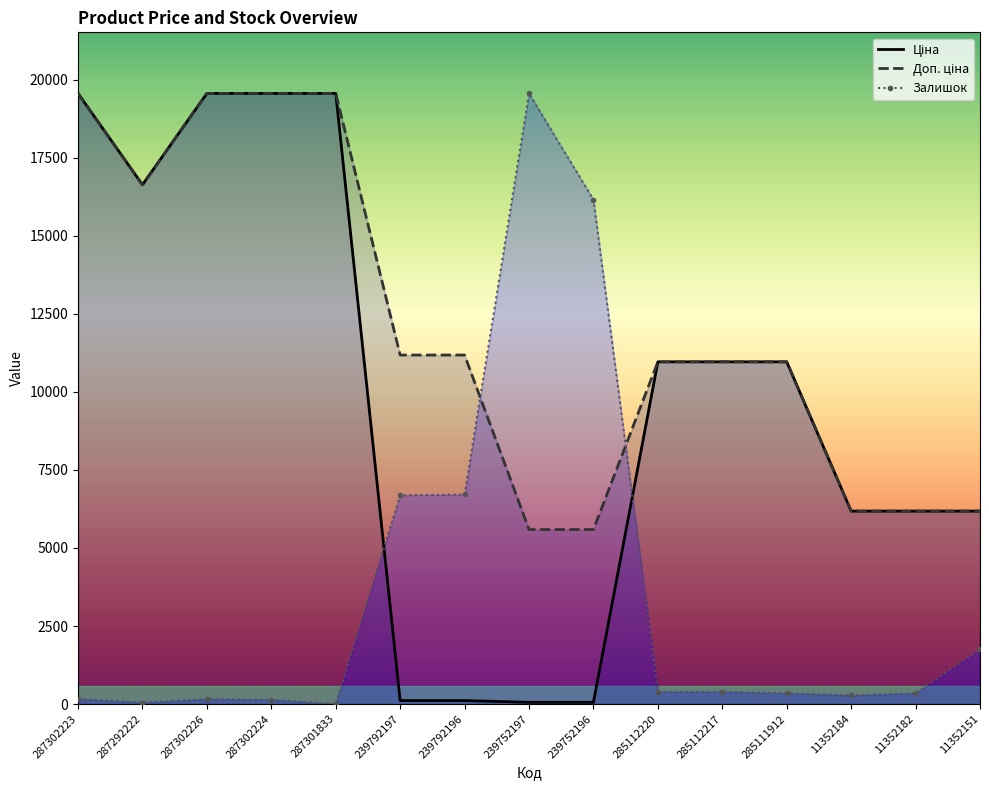

List the series in order of their peak value, highest first.

Ціна, Доп. ціна, Залишок